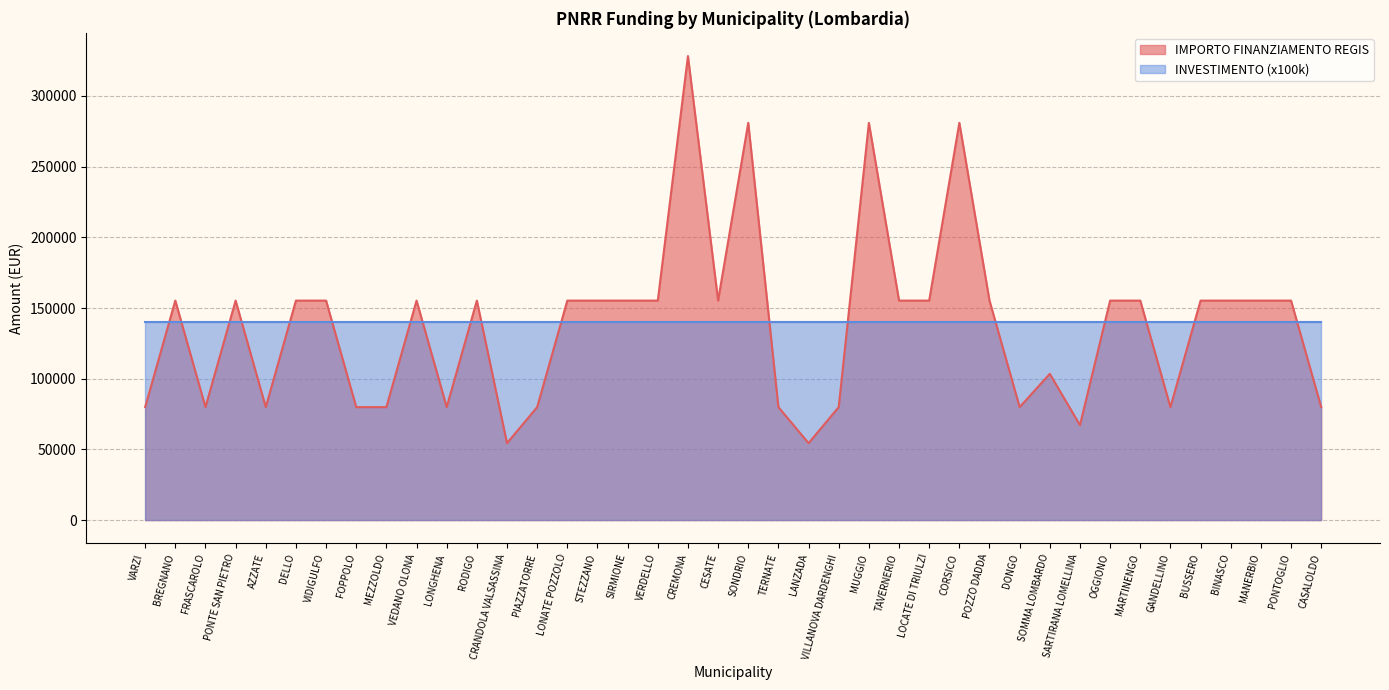

What is the label of the 38th point from the left?

MANERBIO